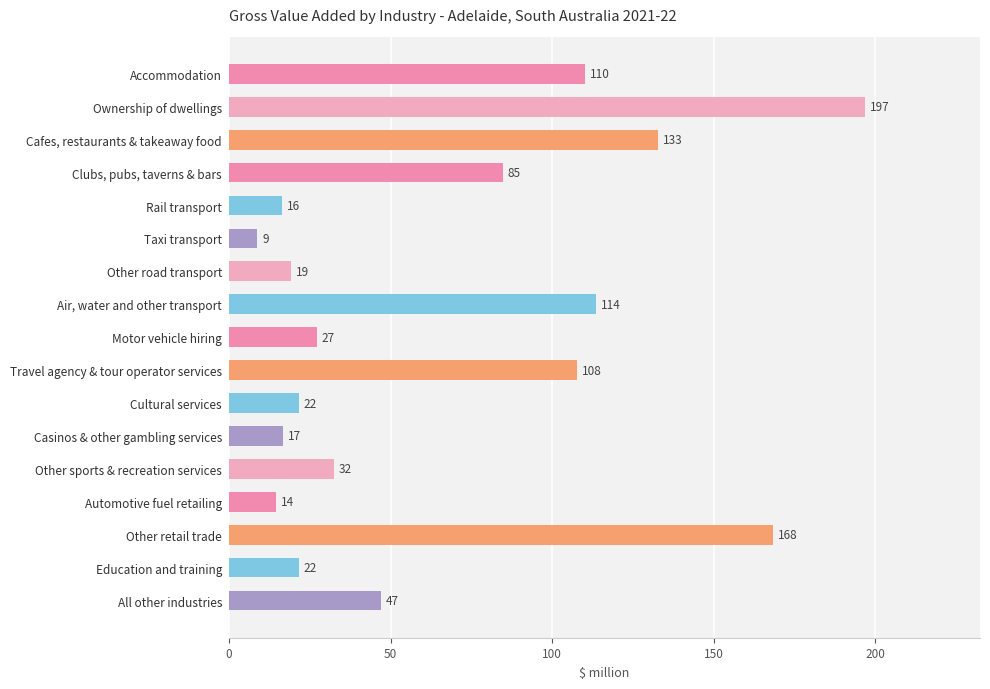

What is the label of the 16th bar from the top?

Education and training